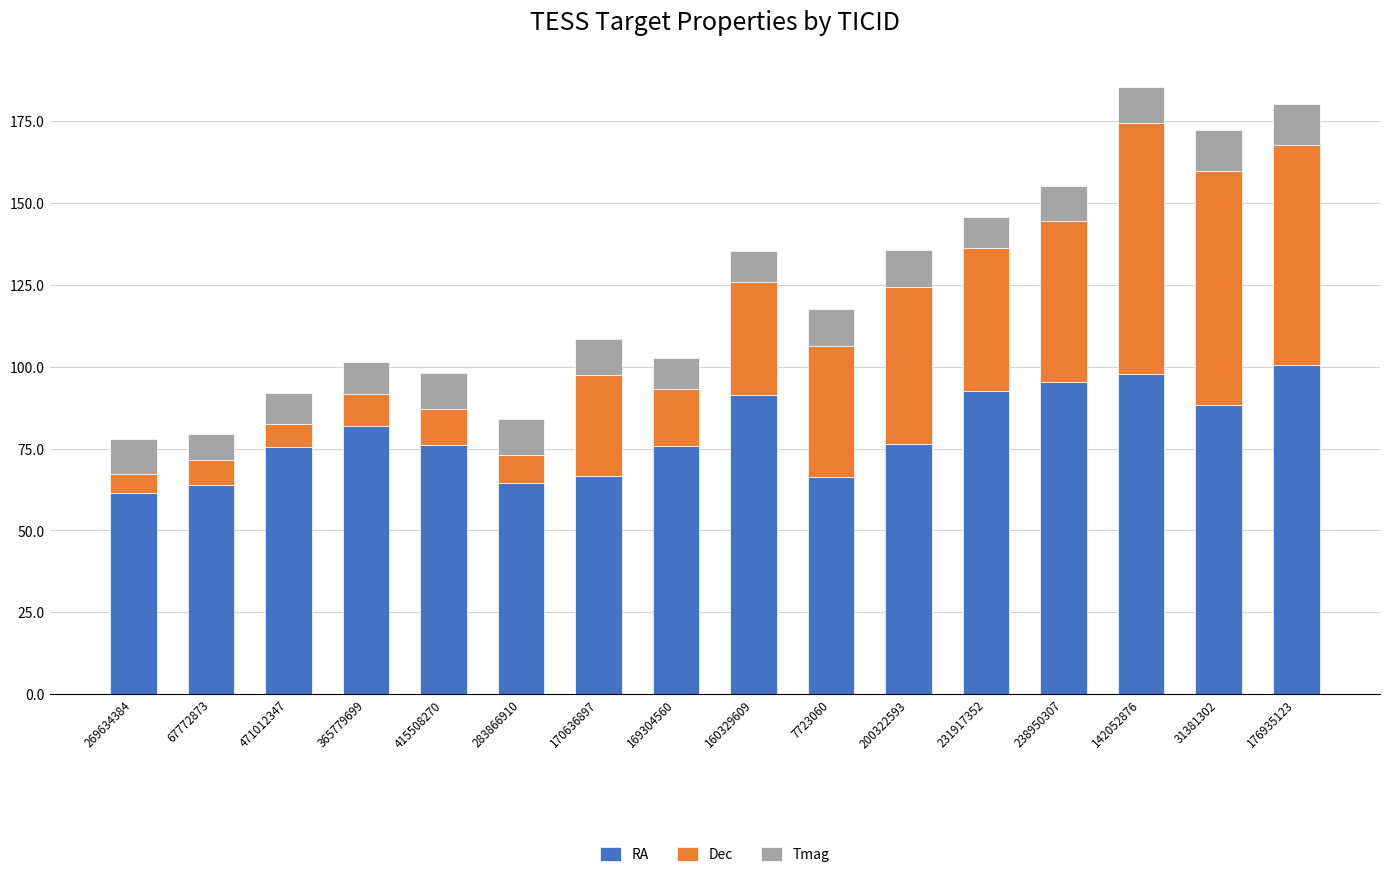

The value of RA at 176935123 is 100.6. True or false?

True